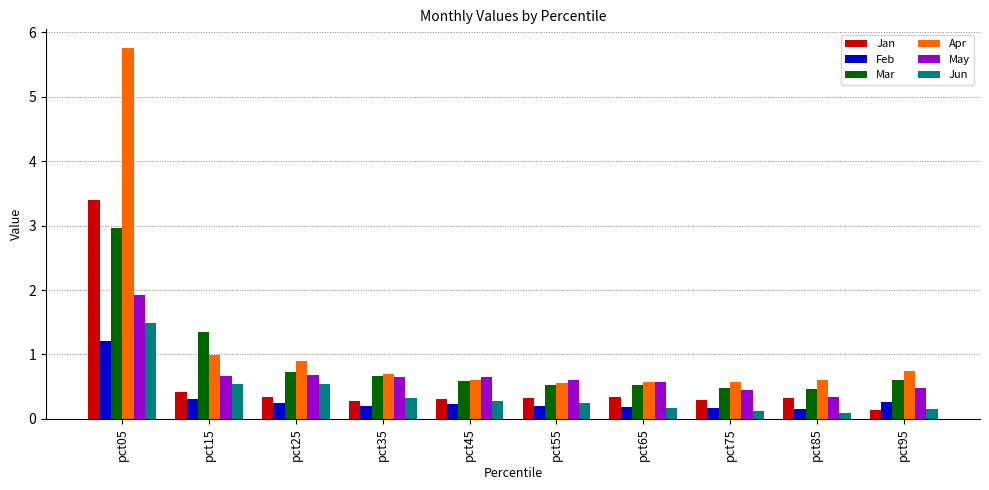

The value of May at pct15 is 0.7. True or false?

True